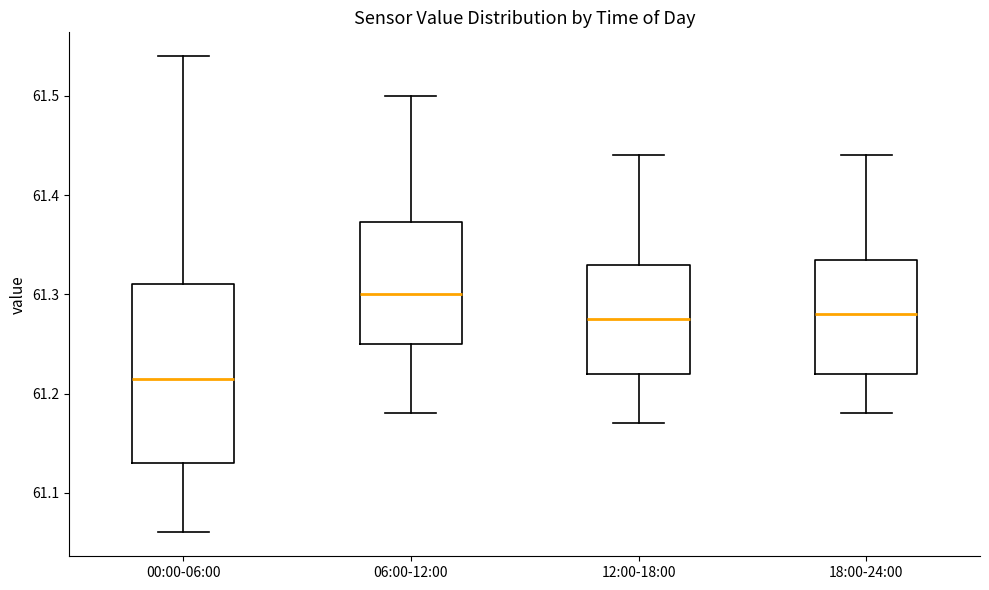

Comparing the boxes themselves (not the whiskers), which one is the tallest?

00:00-06:00